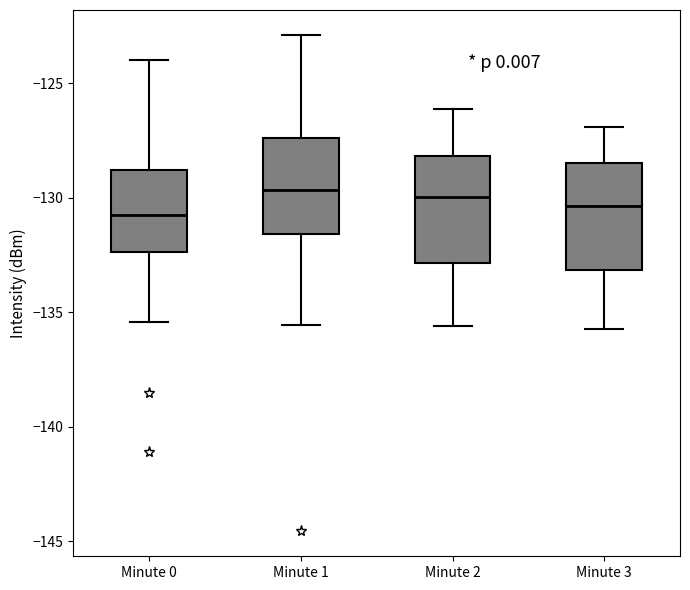

Where is the lower edge of the box for Minute 1 on the y-axis? The values are not printed on the chart, so give them approximately, as read against the axis.

-131.5